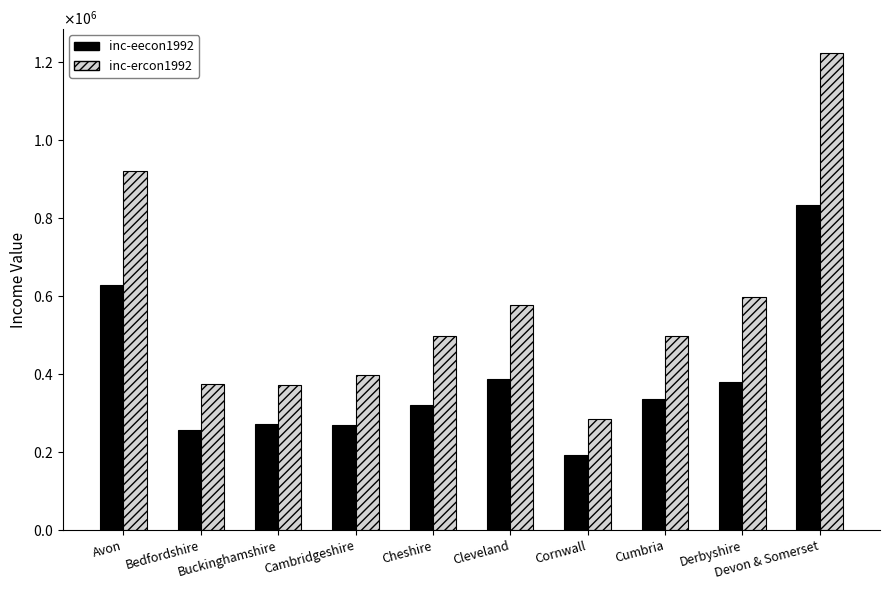

Does the chart contain any negative values?

No